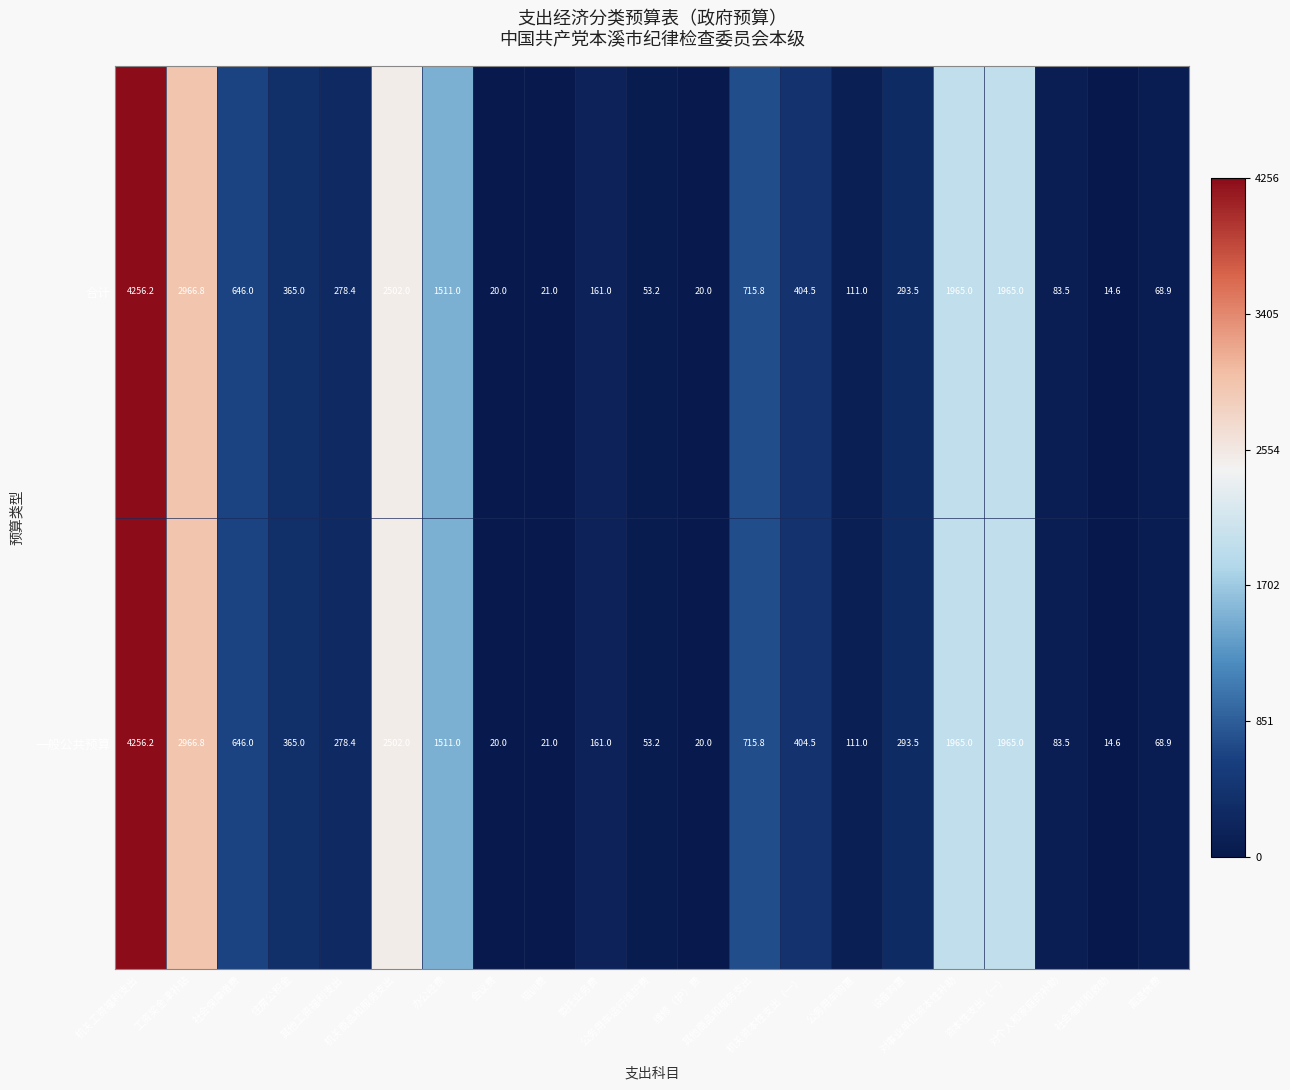

What is the average value of the 一般公共预算 series?

877.3